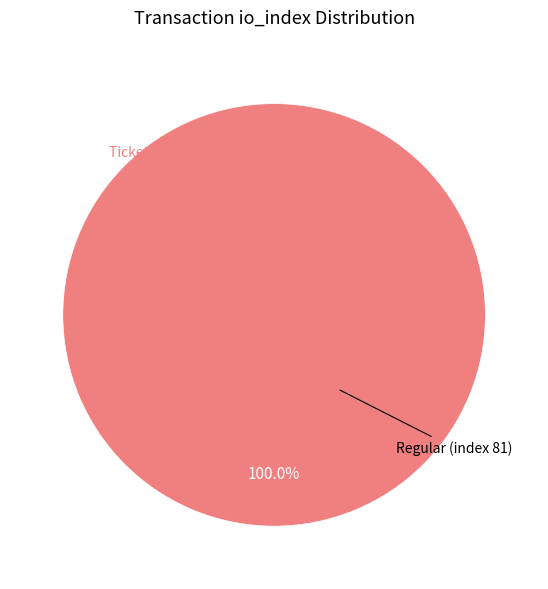

What portion of the pie excludes Ticket (index 0)?

100.0%